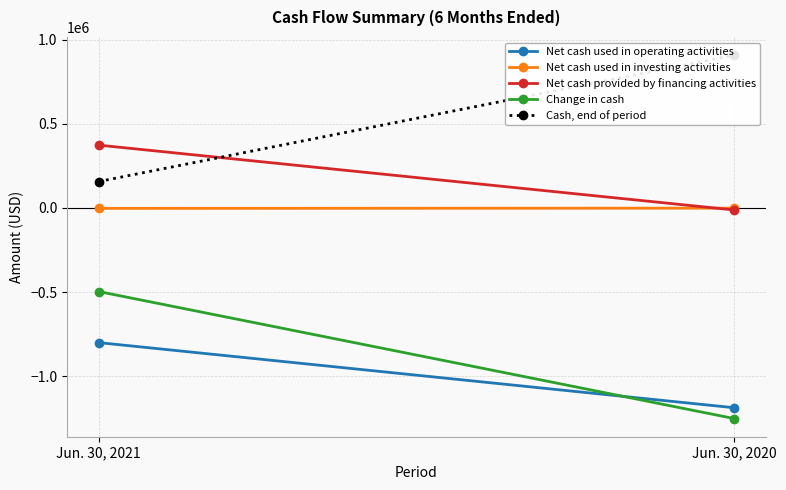

Count the number of categories in the chart.

2